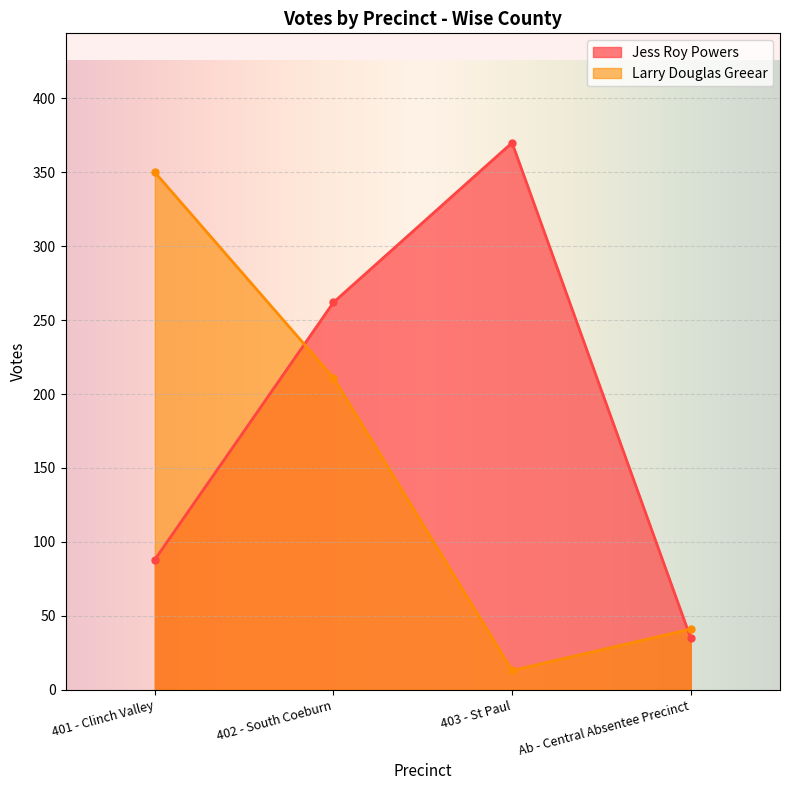

Reading right to left, transcribe all the data shown in this chart.

Jess Roy Powers: 35	370	262	88
Larry Douglas Greear: 41	13	211	350